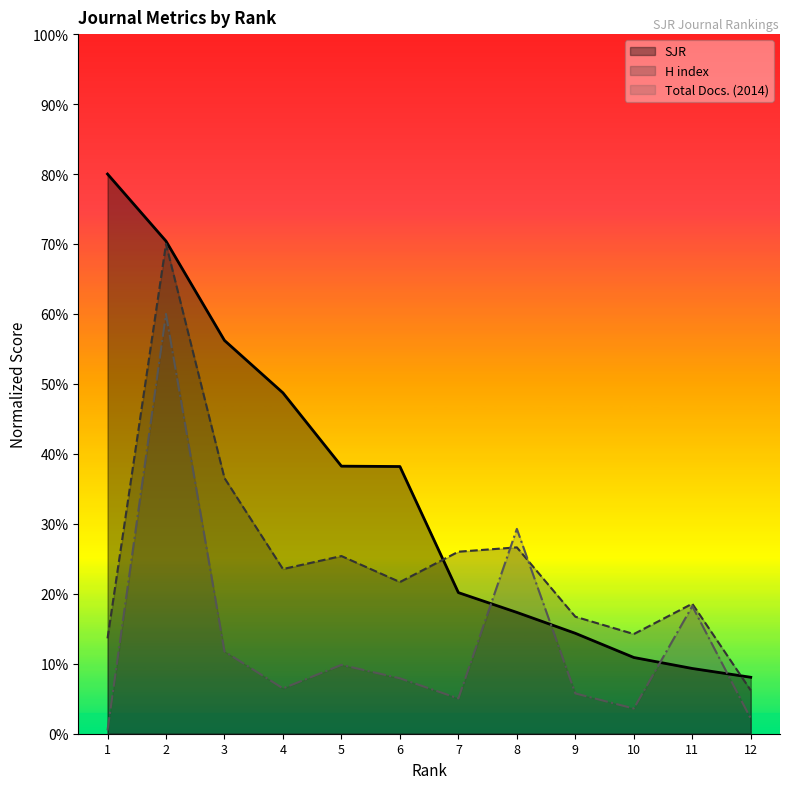

The value of H index at 9 is 16.7. True or false?

True